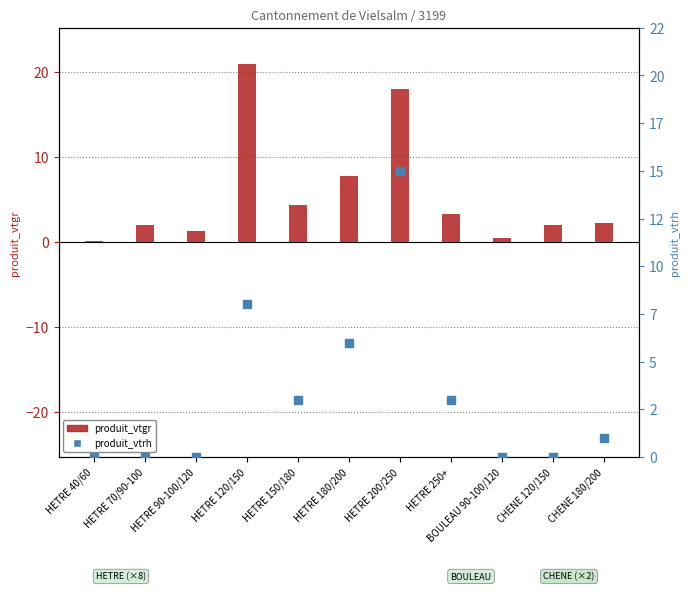

Which series has the largest total across all categories?

produit_vtgr